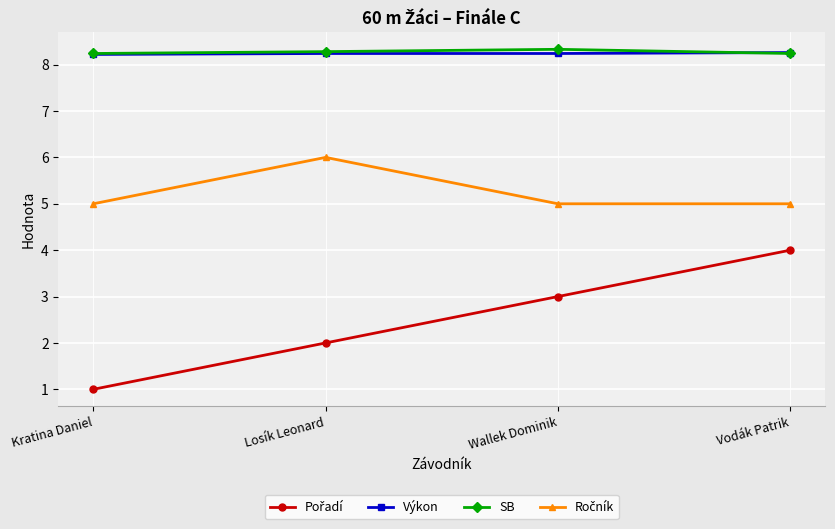

What is the total value across all series at Losík Leonard?

24.5